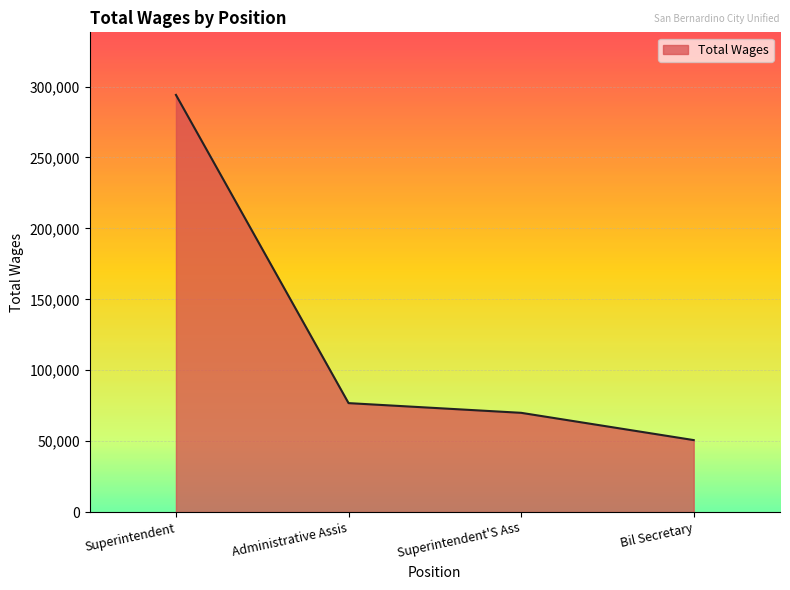

What is the difference between the maximum and minimum values?

243376